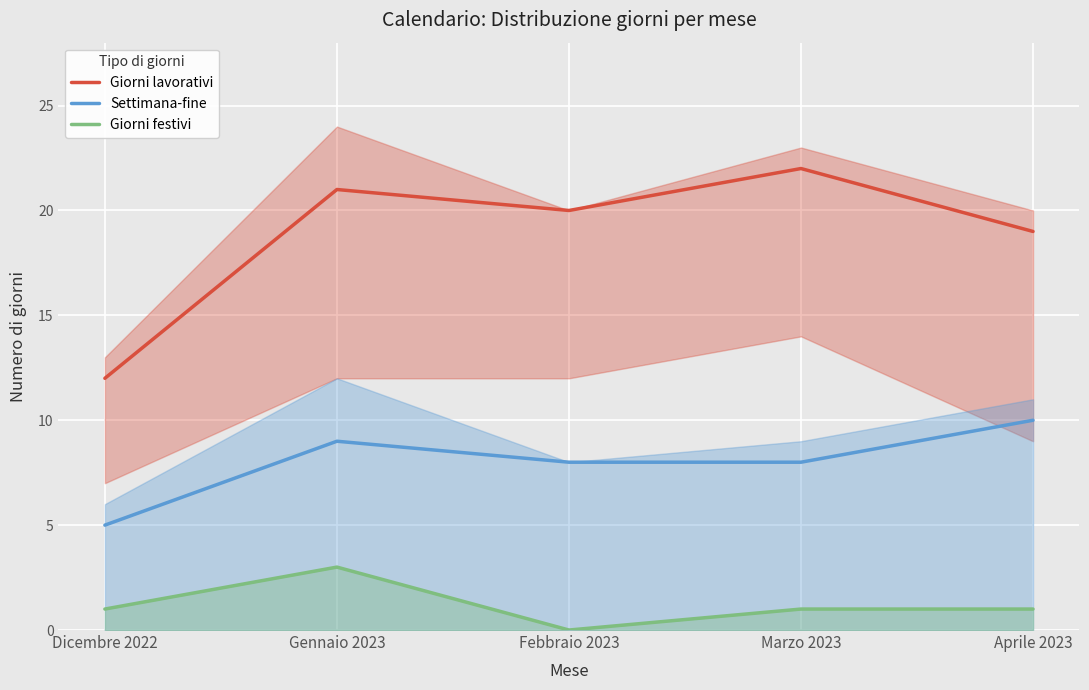

How many data points does each series have?

5